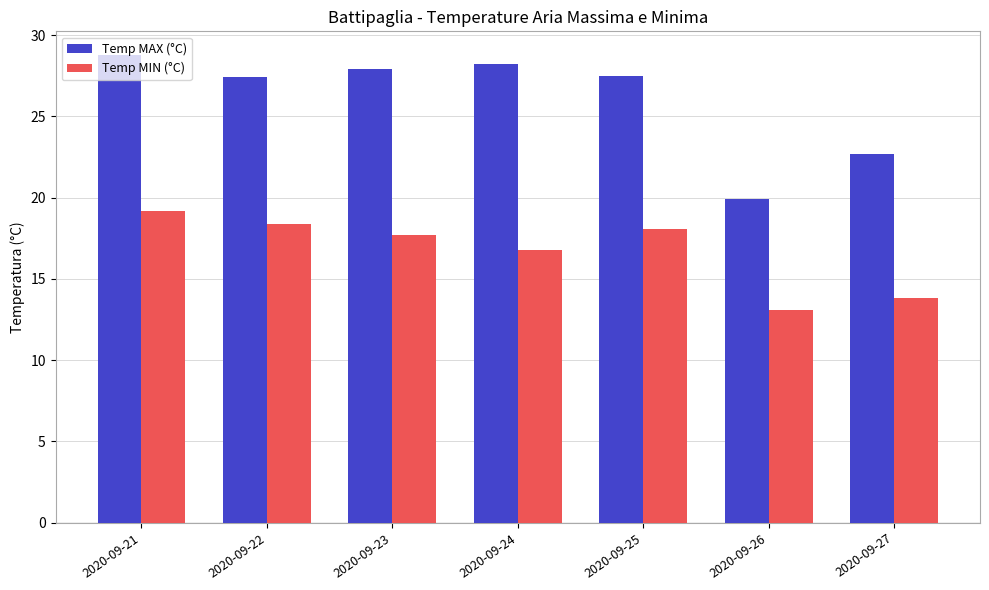

Between 2020-09-22 and 2020-09-27, which series saw the biggest shift?

Temp MAX (°C)